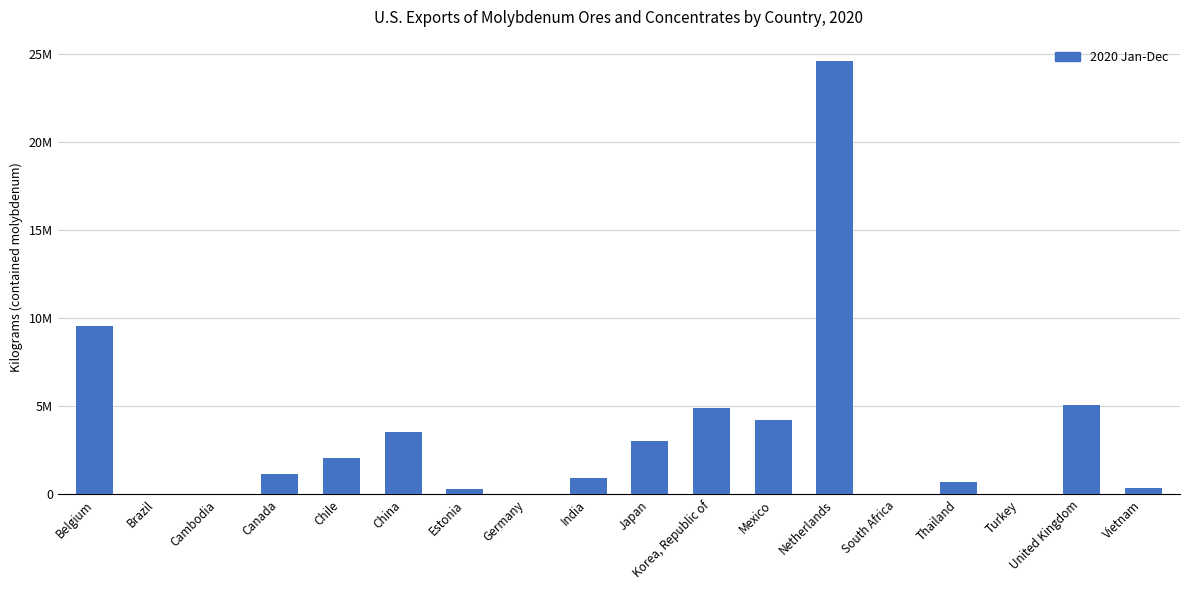

What is the label of the 4th bar from the left?

Canada